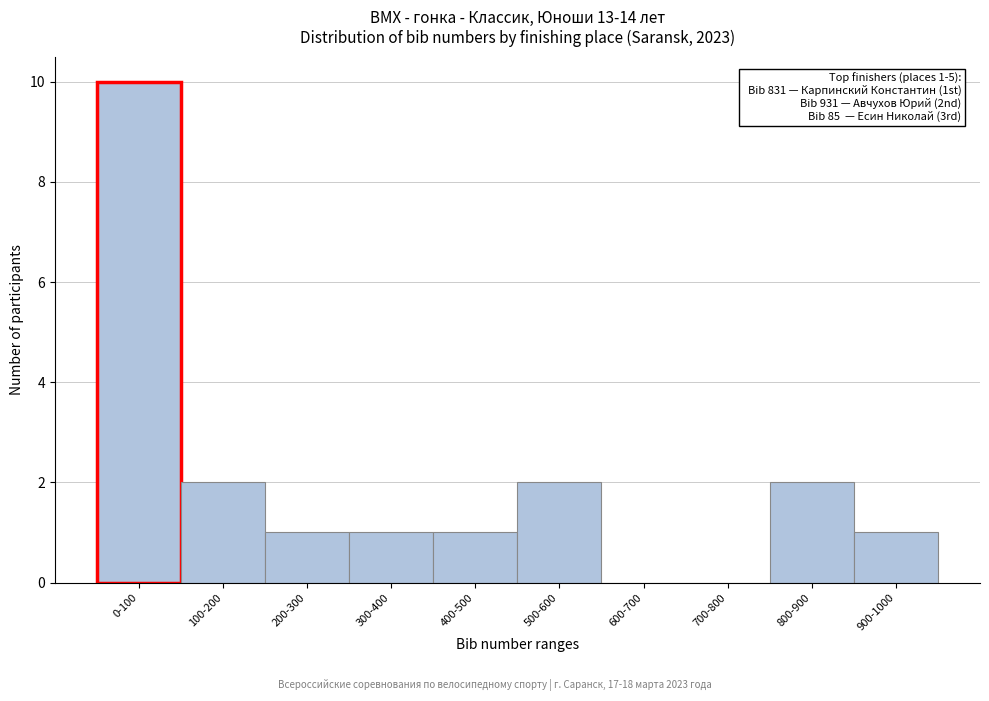

Reading left to right, what are all the values shown in this chart?

0-100=10	100-200=2	200-300=1	300-400=1	400-500=1	500-600=2	600-700=0	700-800=0	800-900=2	900-1000=1